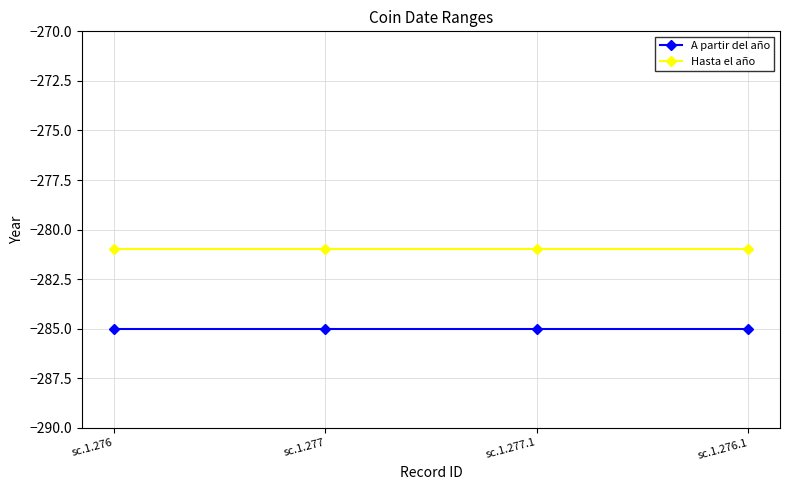

What is the greatest value displayed?

-281